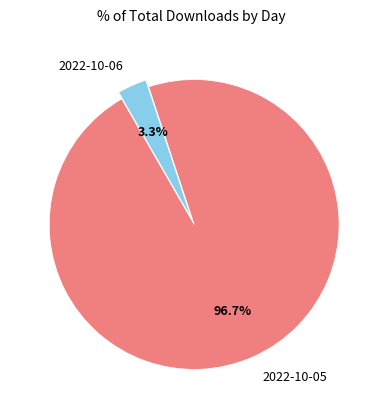

To the nearest percent, what is the difference between the largest and smallest slice percentages?

93%